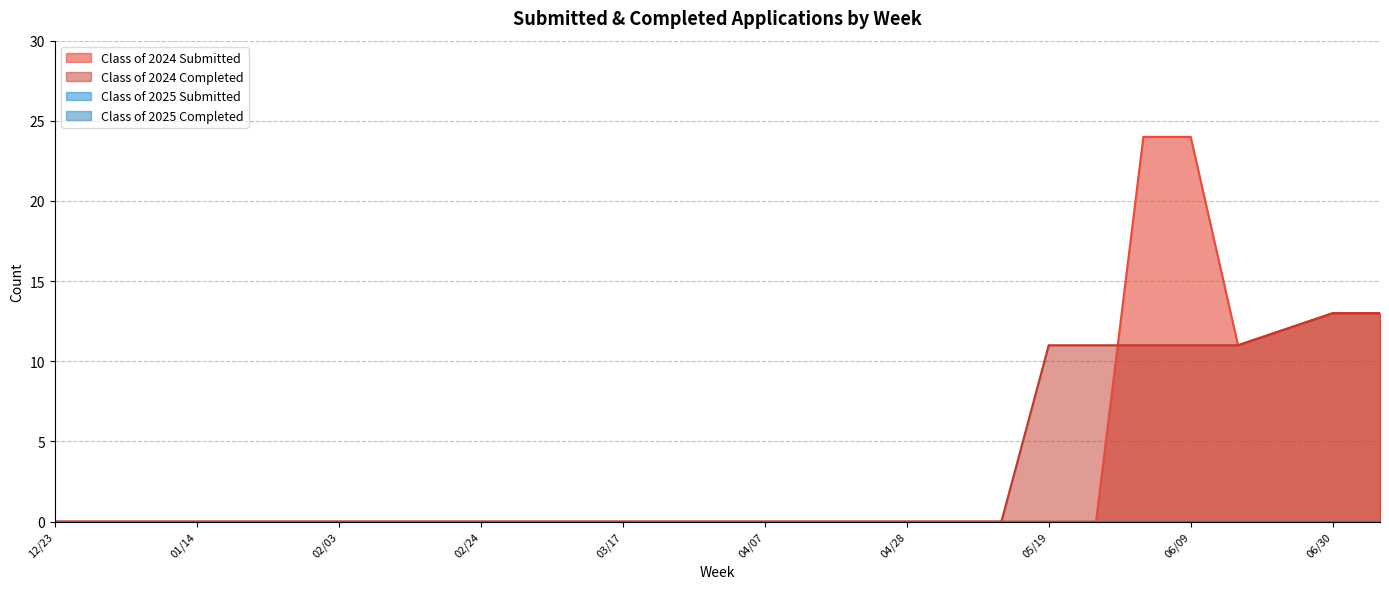

How many lines are shown in the chart?

4